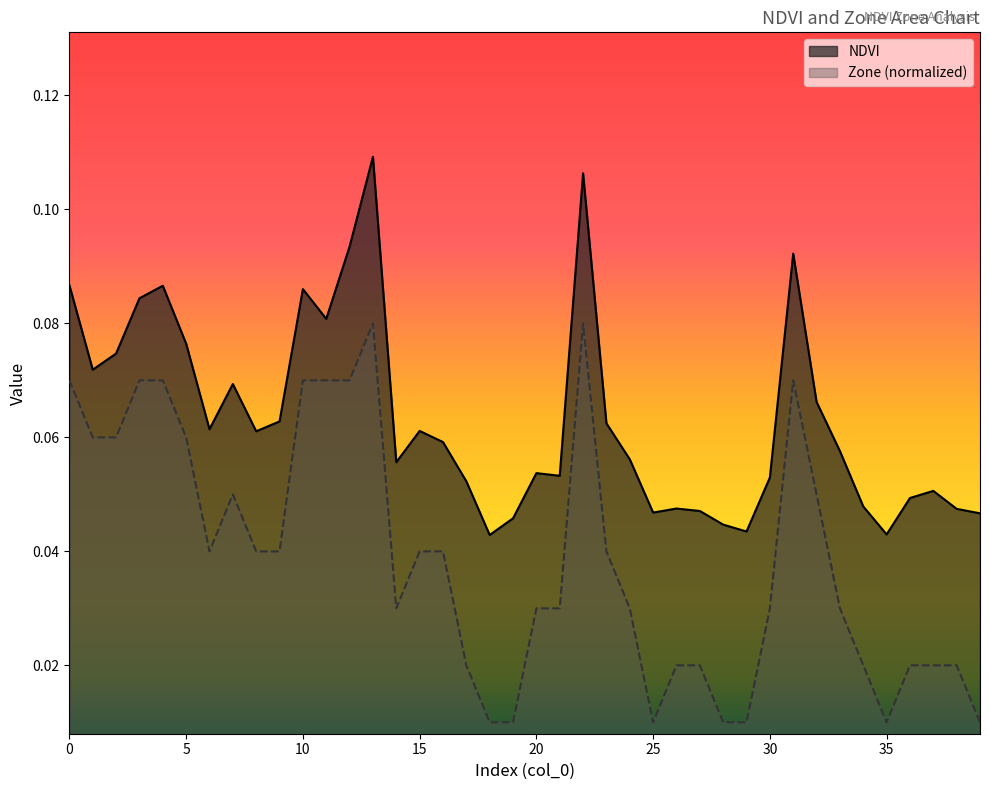

Rank the series at 12 from lowest to highest value.

Zone, NDVI